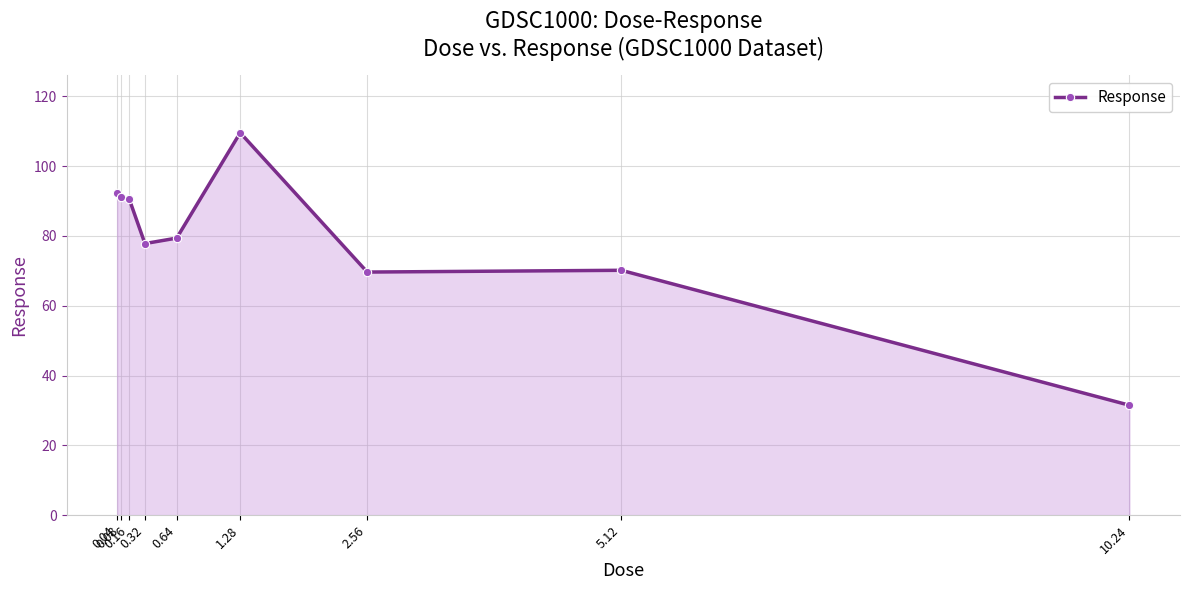

What is the change in value from 0.04 to 1.28?

+17.1